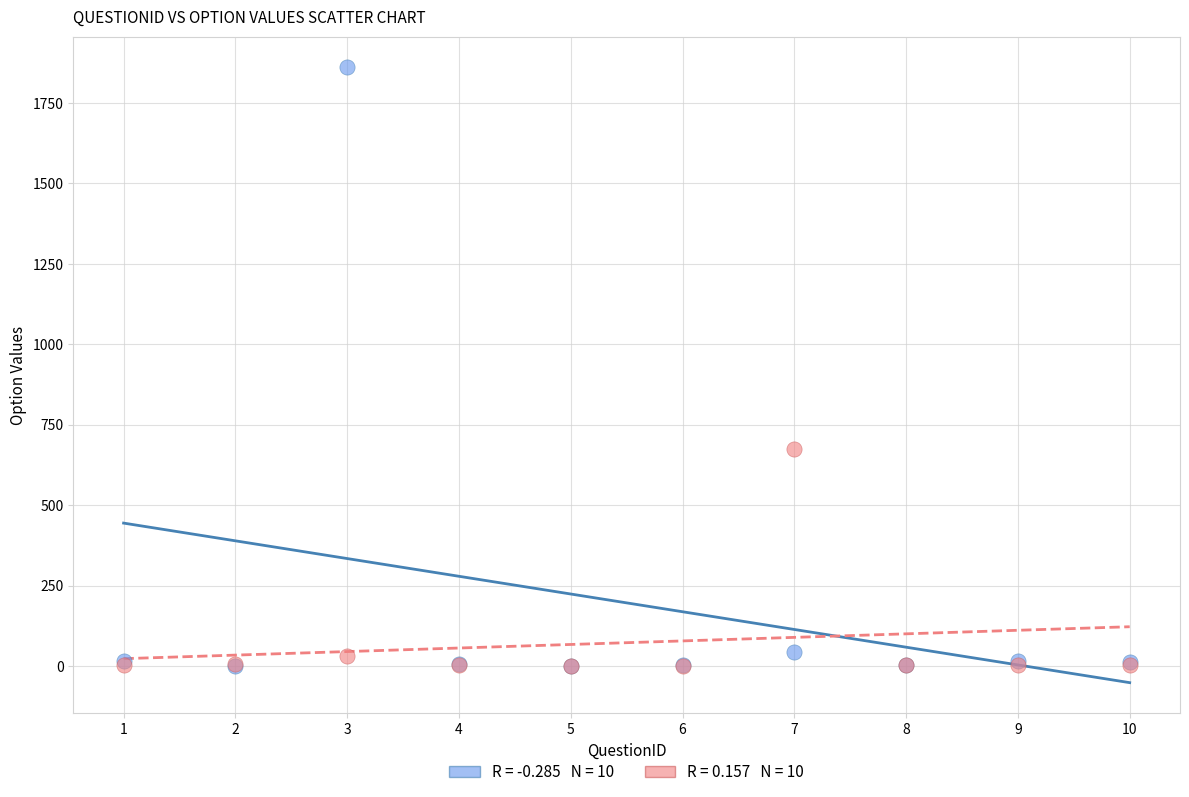

Across all series, what Y value is closest to 930?

675